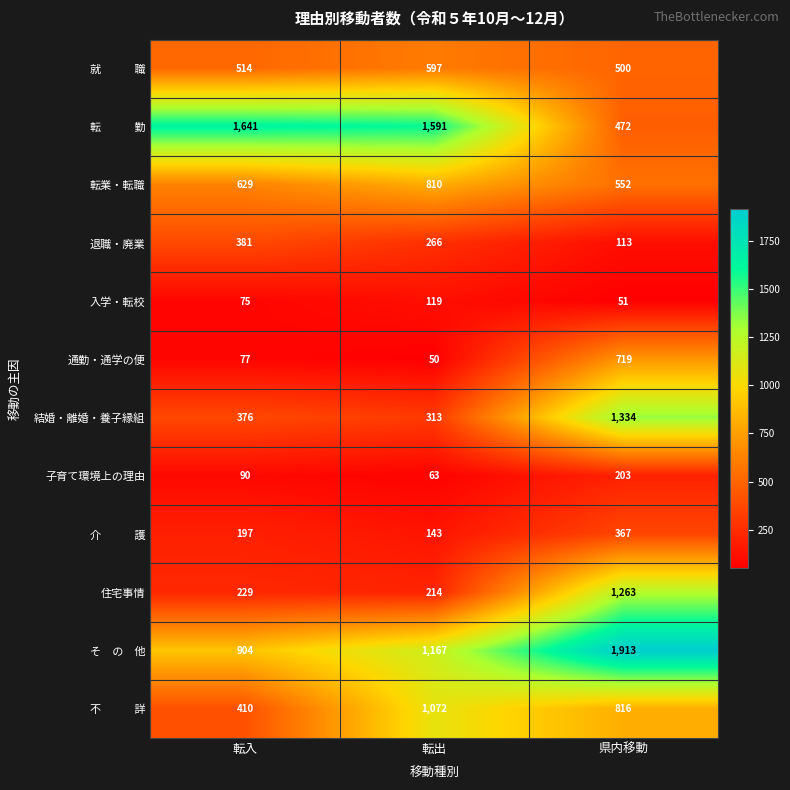

The value of 退職・廃業 at 転入 is 381. True or false?

True